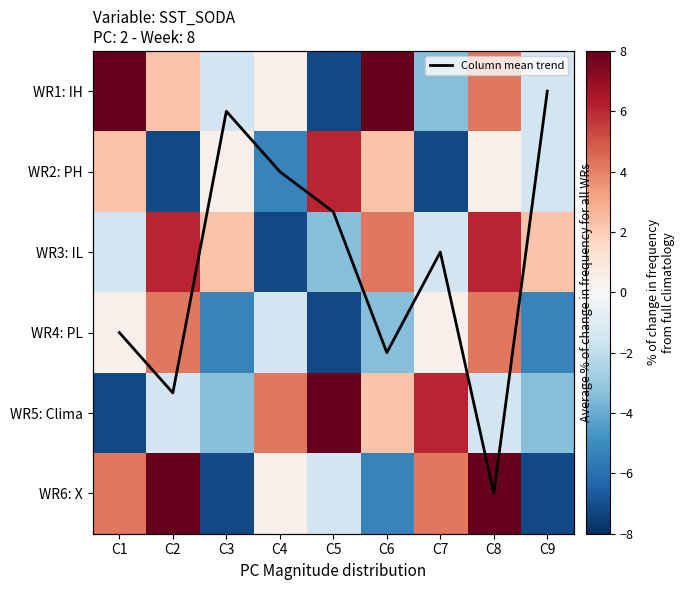

What is the approximate value of Column mean trend at C1?

3.0